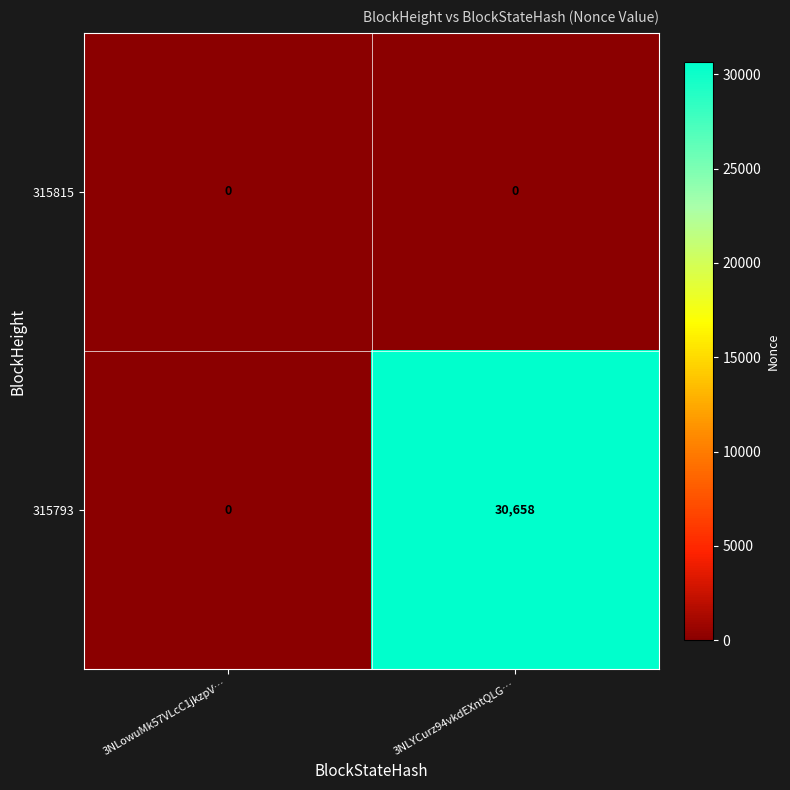

What is the maximum value shown in the chart?

30658